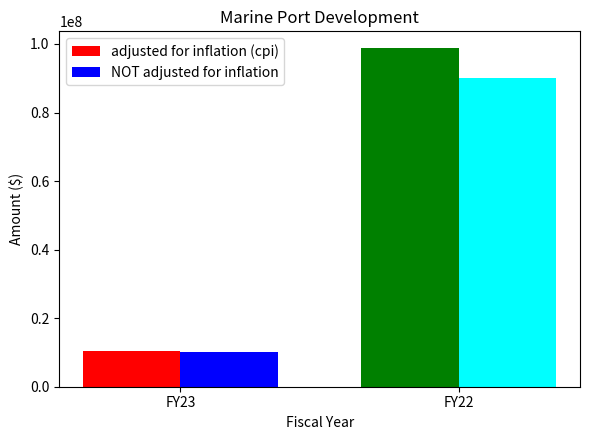

What is the sum of all adjusted for inflation (cpi) values?

109276244